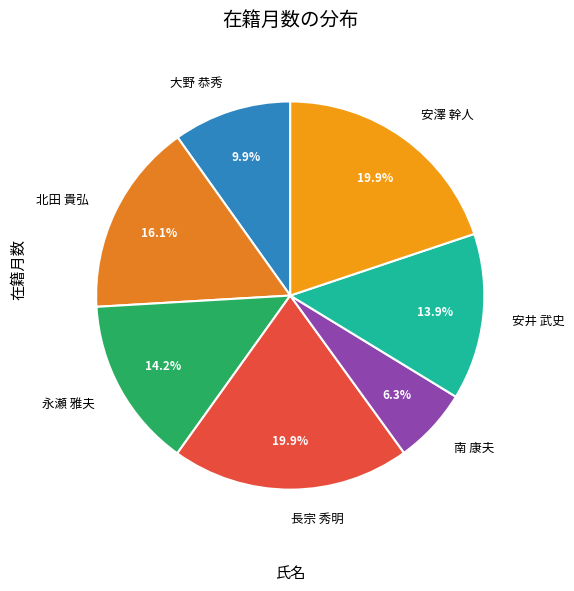

To the nearest percent, what percentage of the pie is 安澤 幹人?

20%